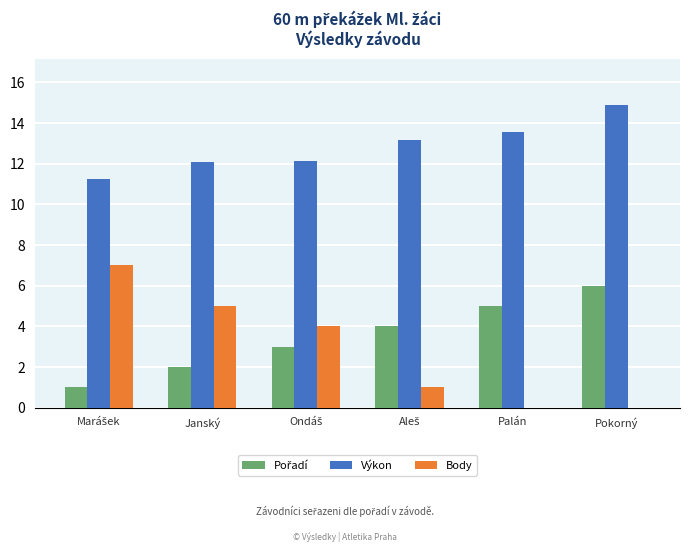

What is the greatest value displayed?

14.9